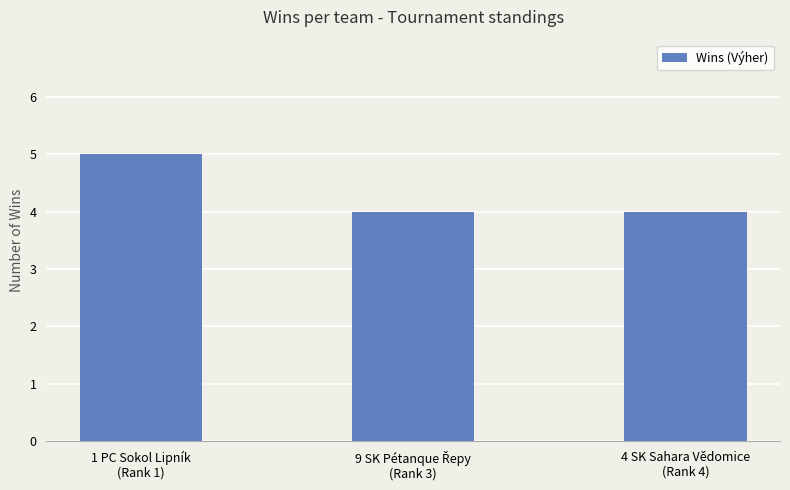

What is the average value?

4